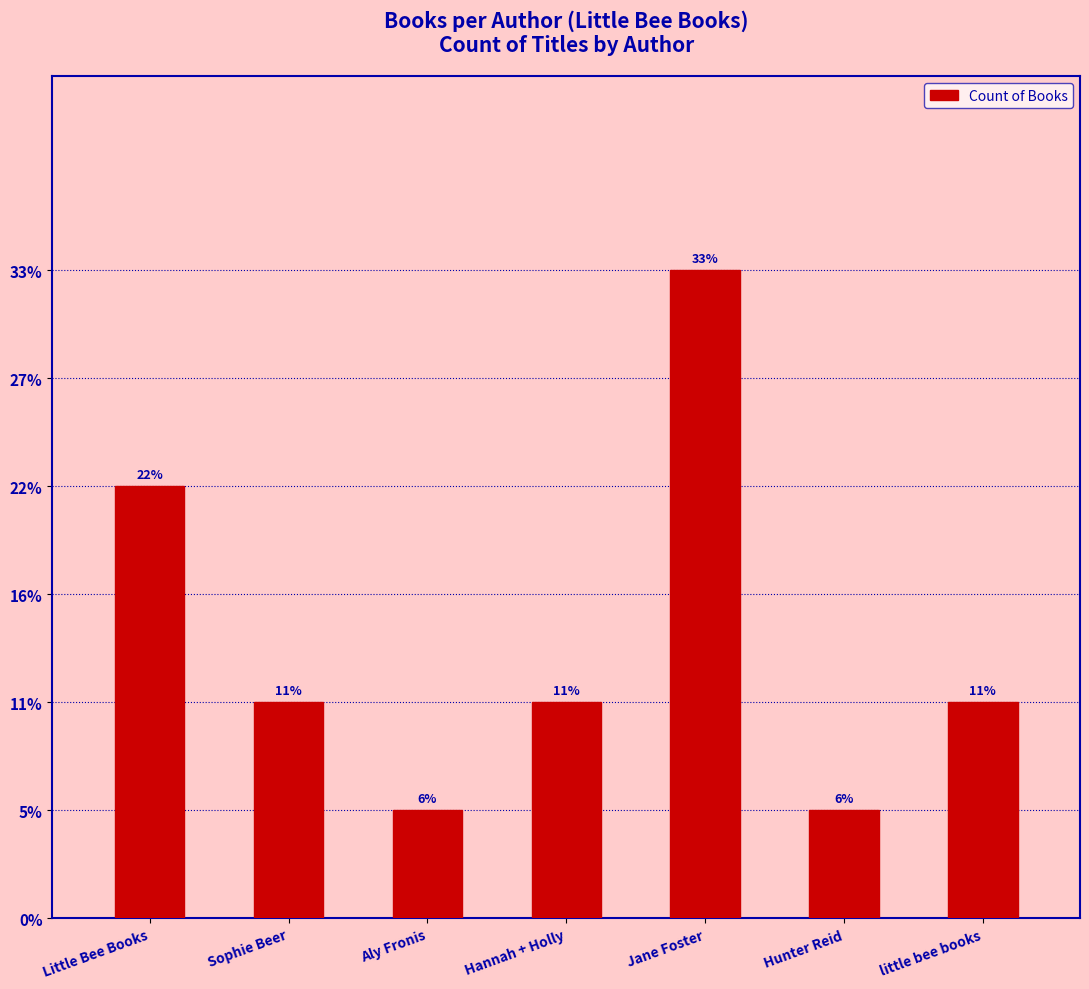

What is the change in value from Little Bee Books to Hunter Reid?

-3